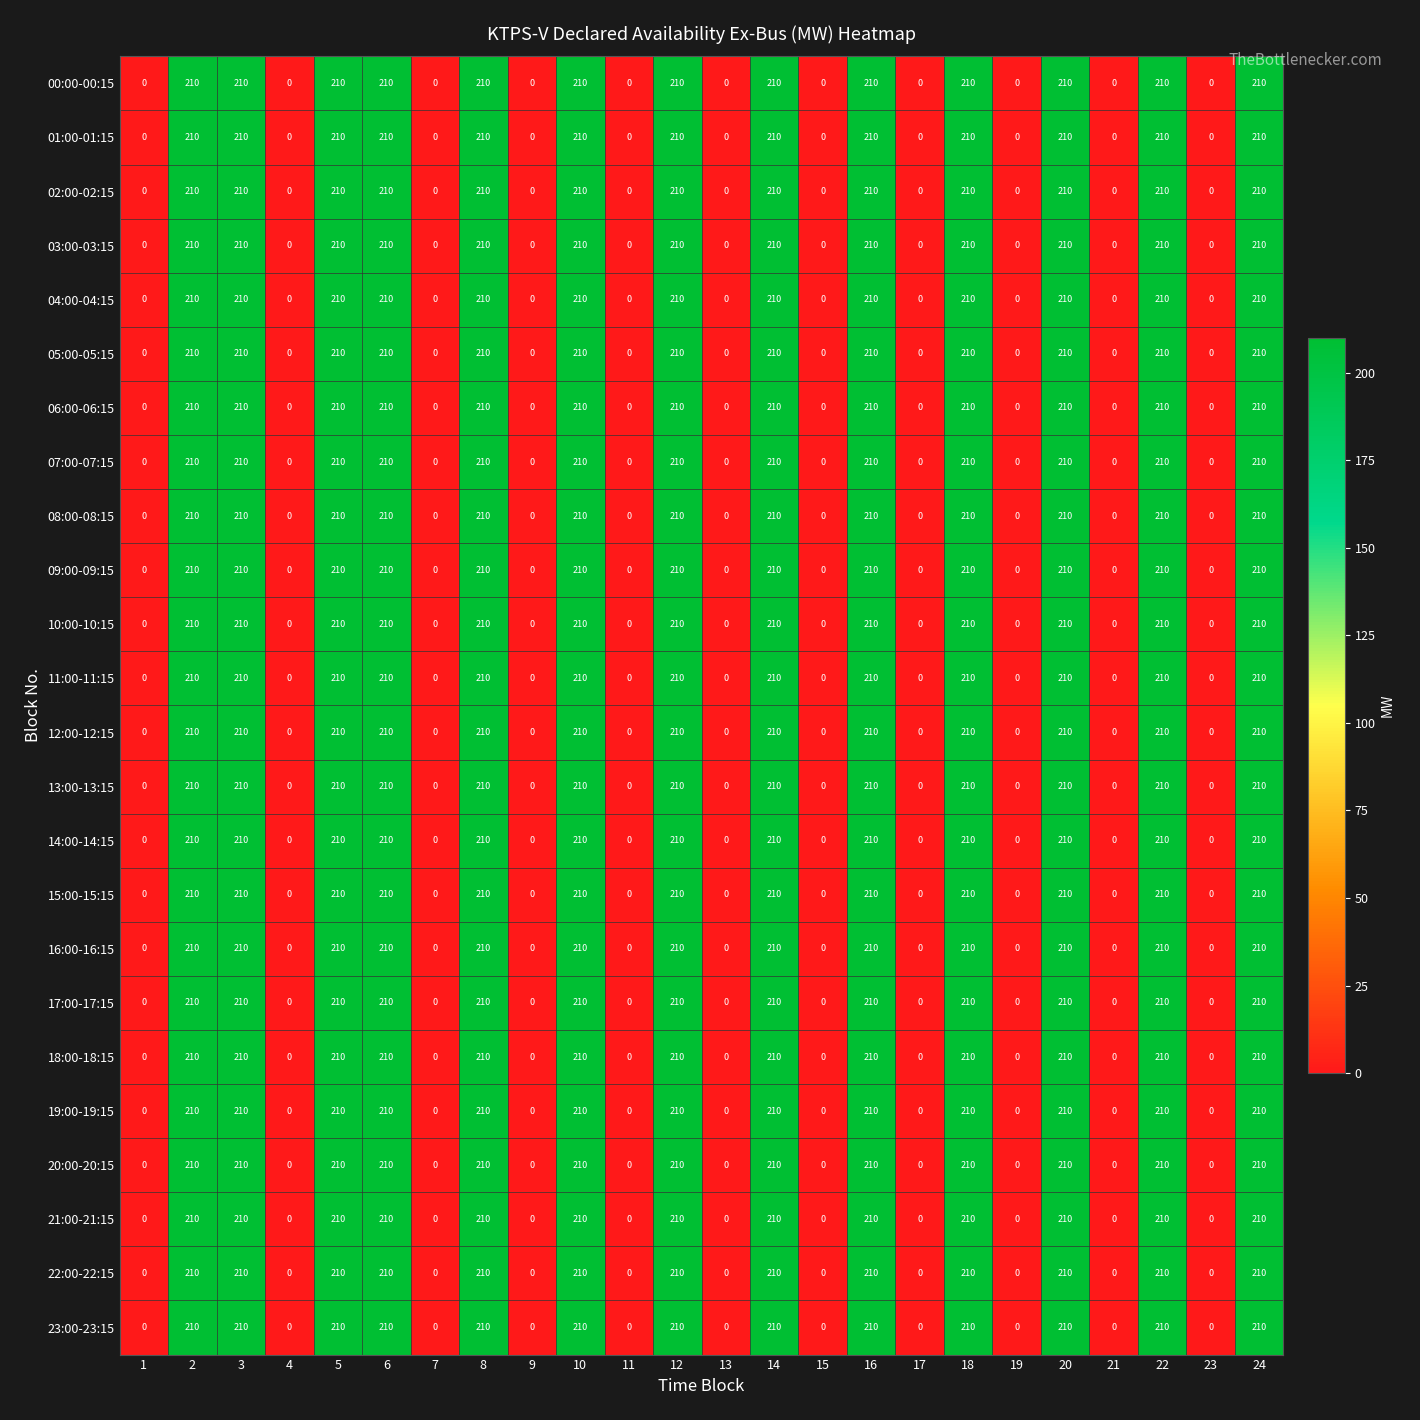

What is the total value across all series at 8?

5040